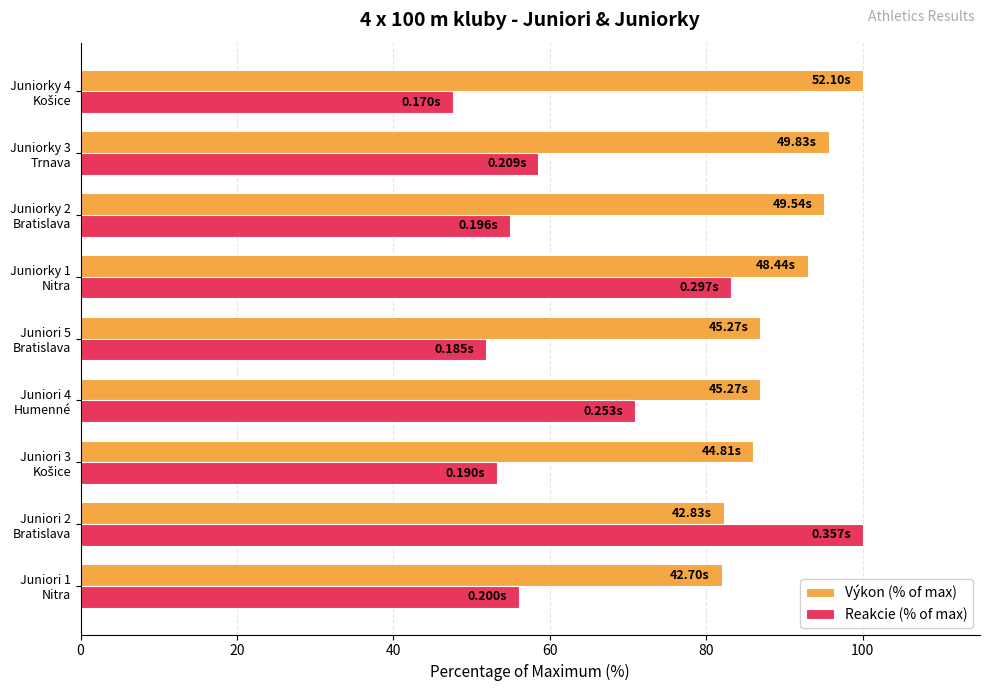

What is the difference between the second highest and second lowest values in the Reakcie (% of max) series?

31.4